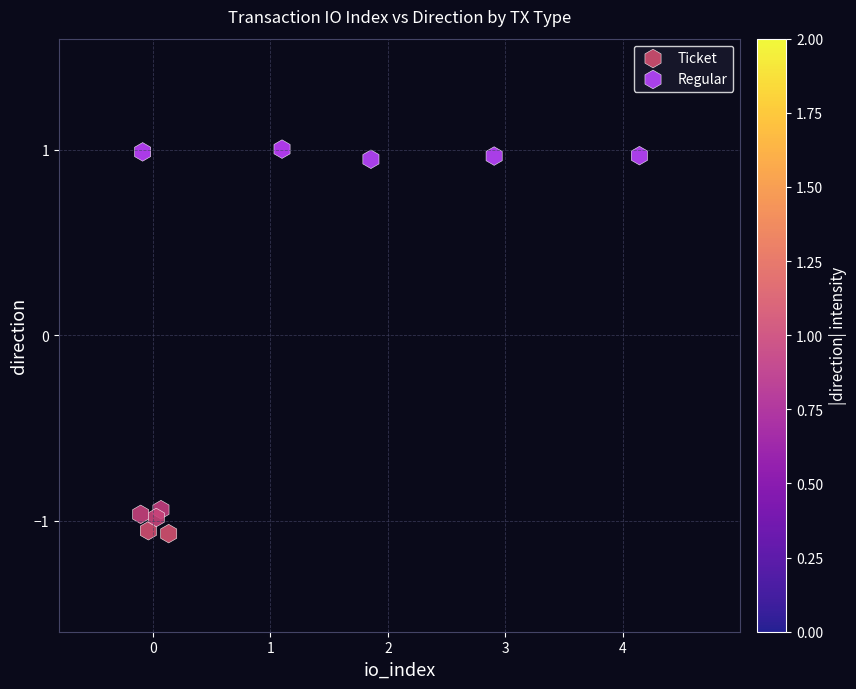

Which series contains the highest Y value?

Regular